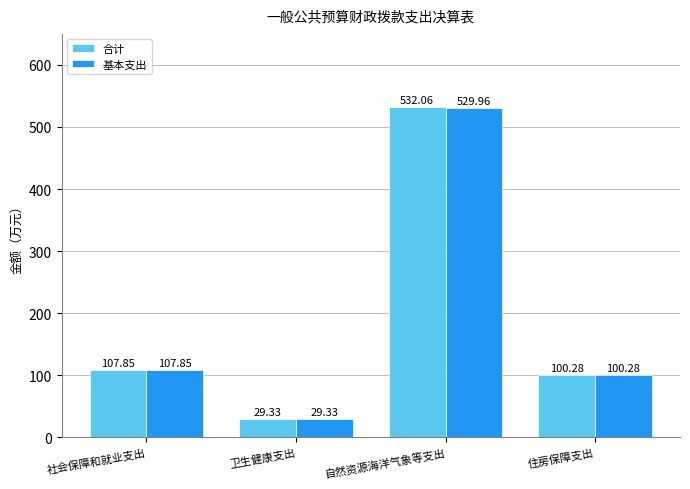

At which label does 合计 reach its minimum?

卫生健康支出